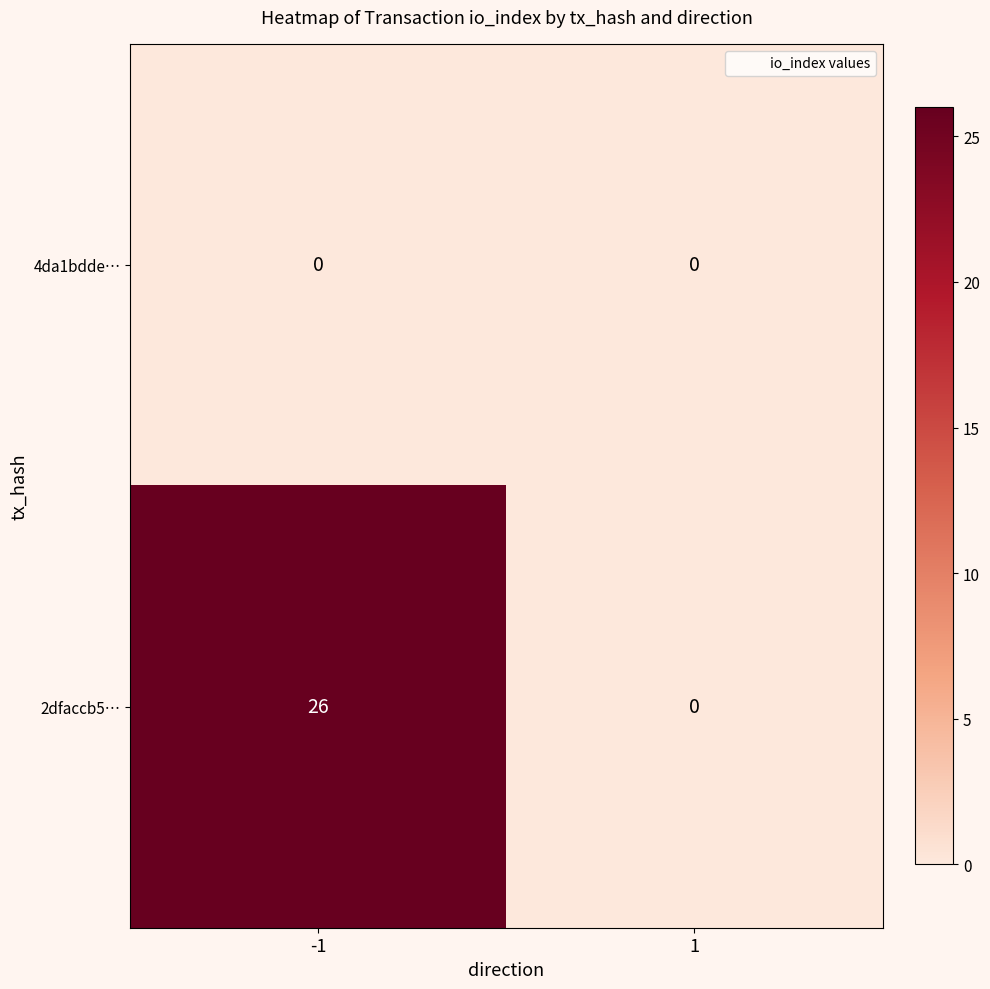

List the series in order of their overall mean, highest first.

2dfaccb5…, 4da1bdde…